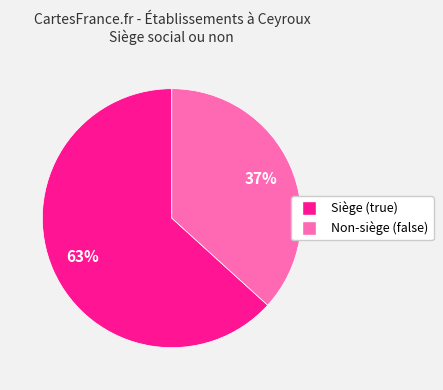

Is there any slice that represents more than half of the pie?

Yes